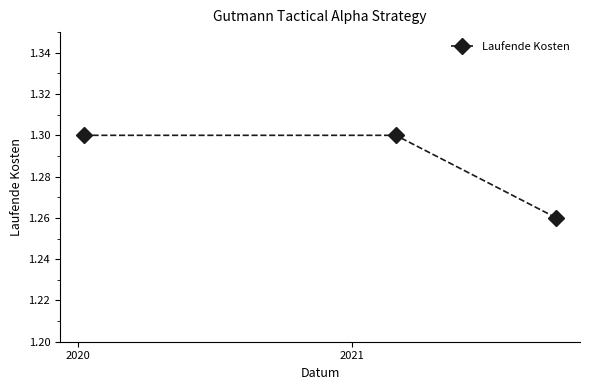

What is the sum of all values?

3.9